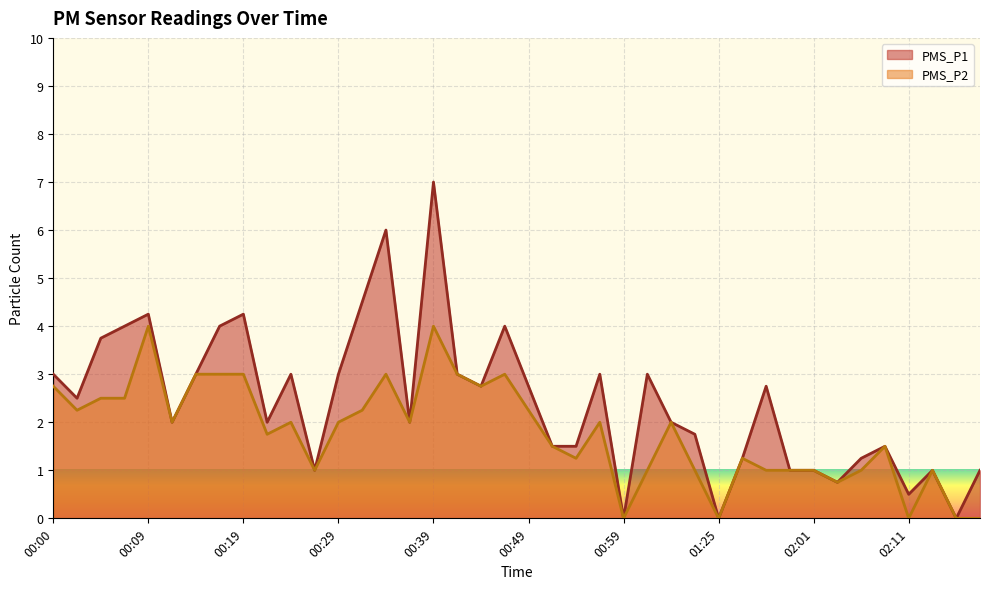

Does the chart display data point markers on the line(s)?

No